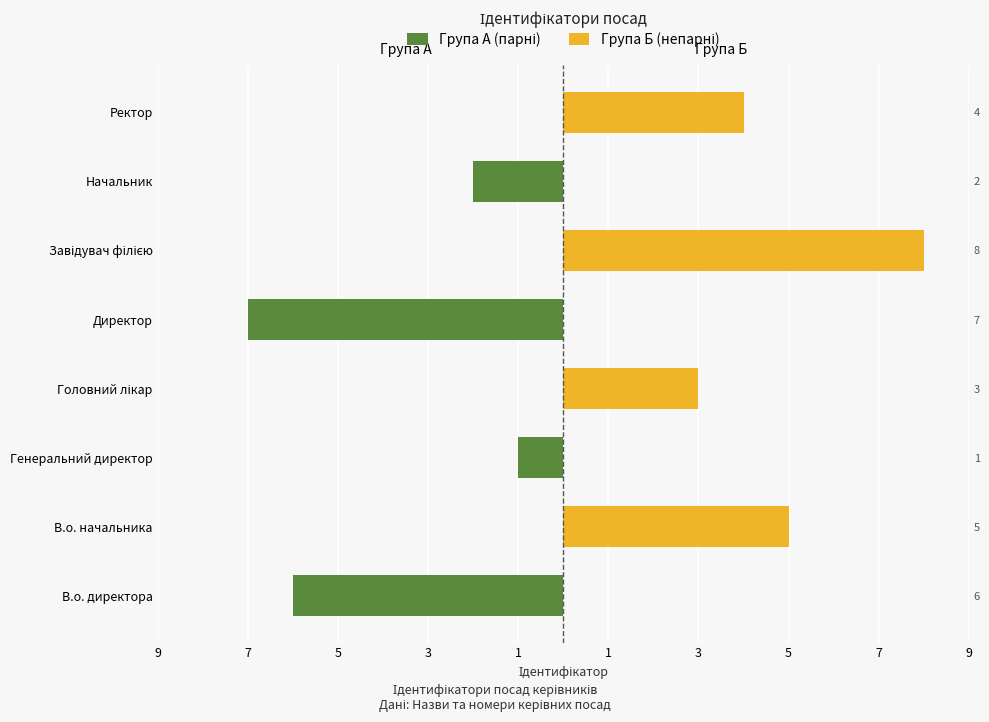

Count the Група А (парні) values in the range -2 to 0.

6